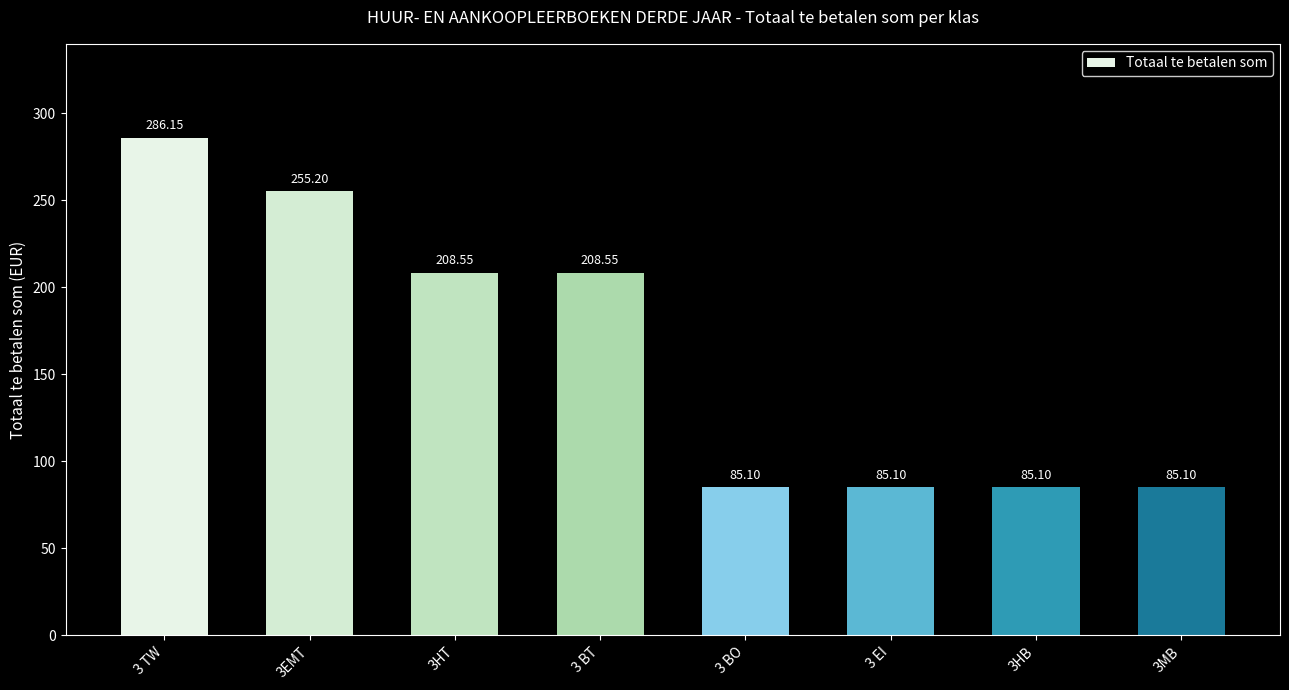

Approximately how many times larger is the value at 3HB compared to 3 EI?

1.0